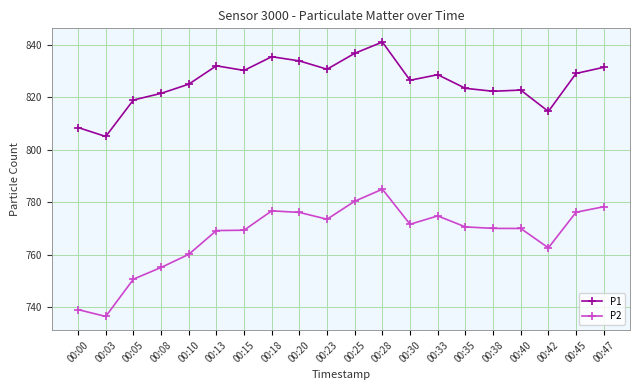

True or false: P2 has a value of 524.2 at 00:40.

False